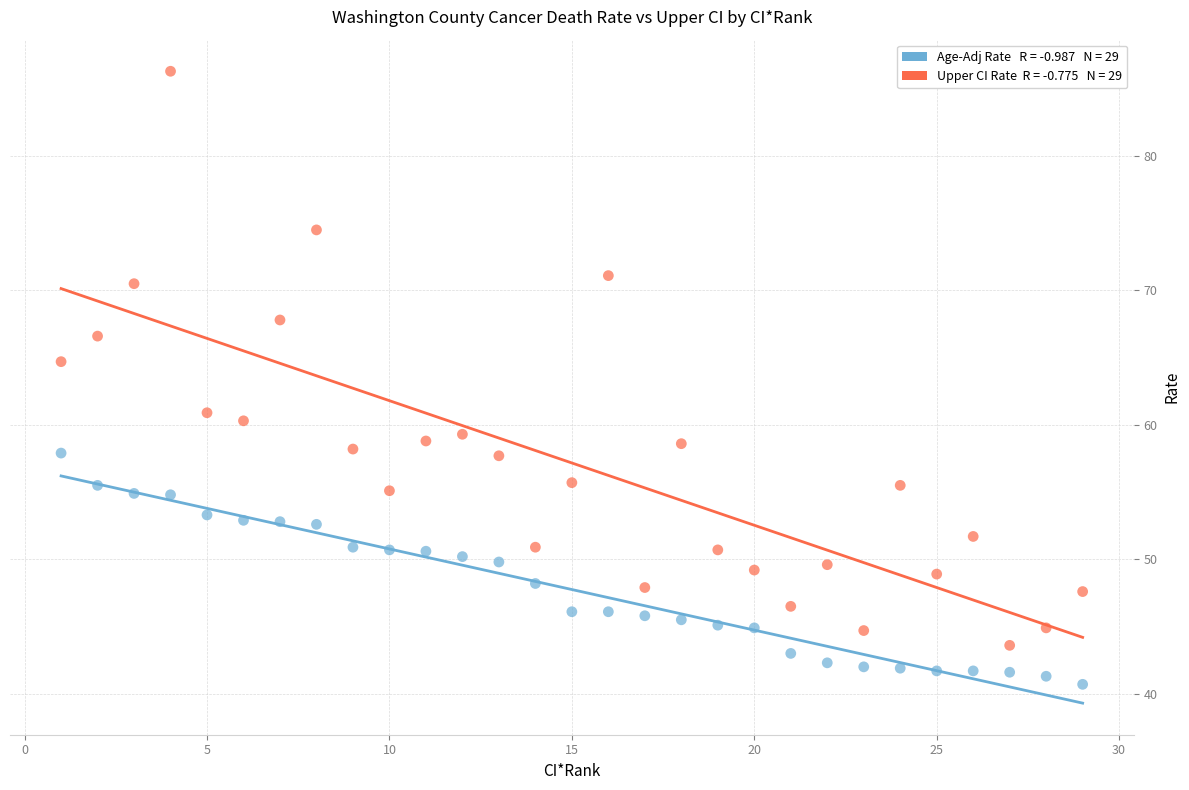

Across all data points, what is the range of Y values (max minus min)?

45.6